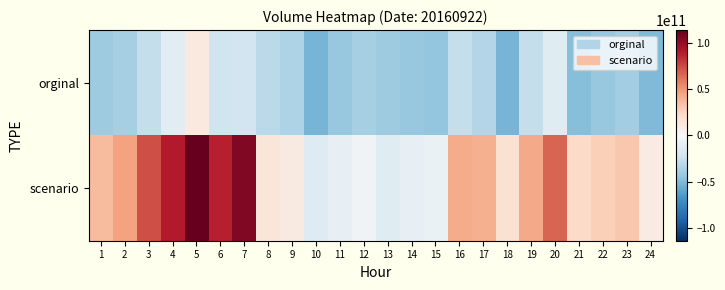

List the series in order of their overall mean, lowest first.

orginal, scenario